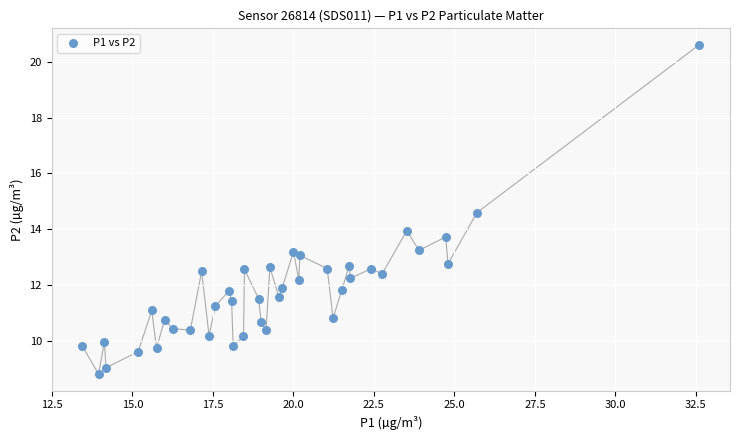

What is the range of Y values (max minus min)?

11.8